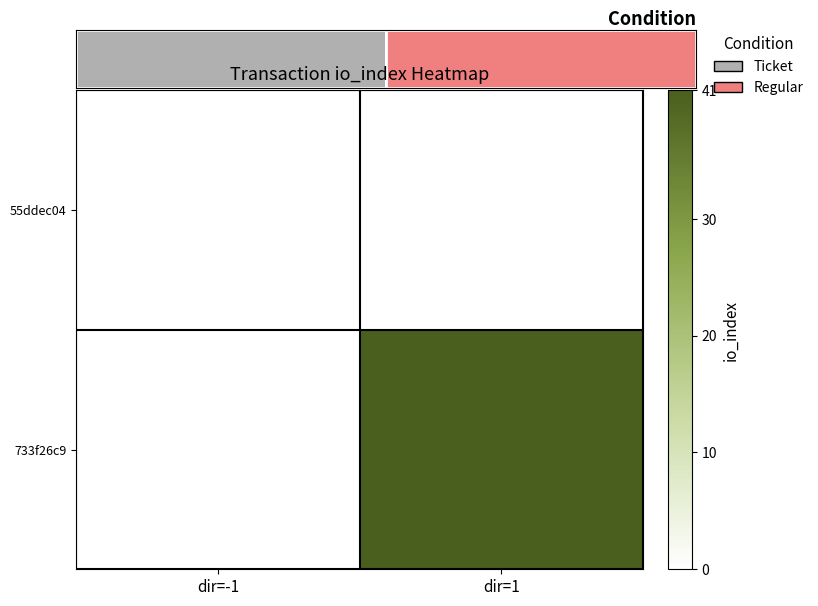

At how many categories does at least one series exceed 32?

1